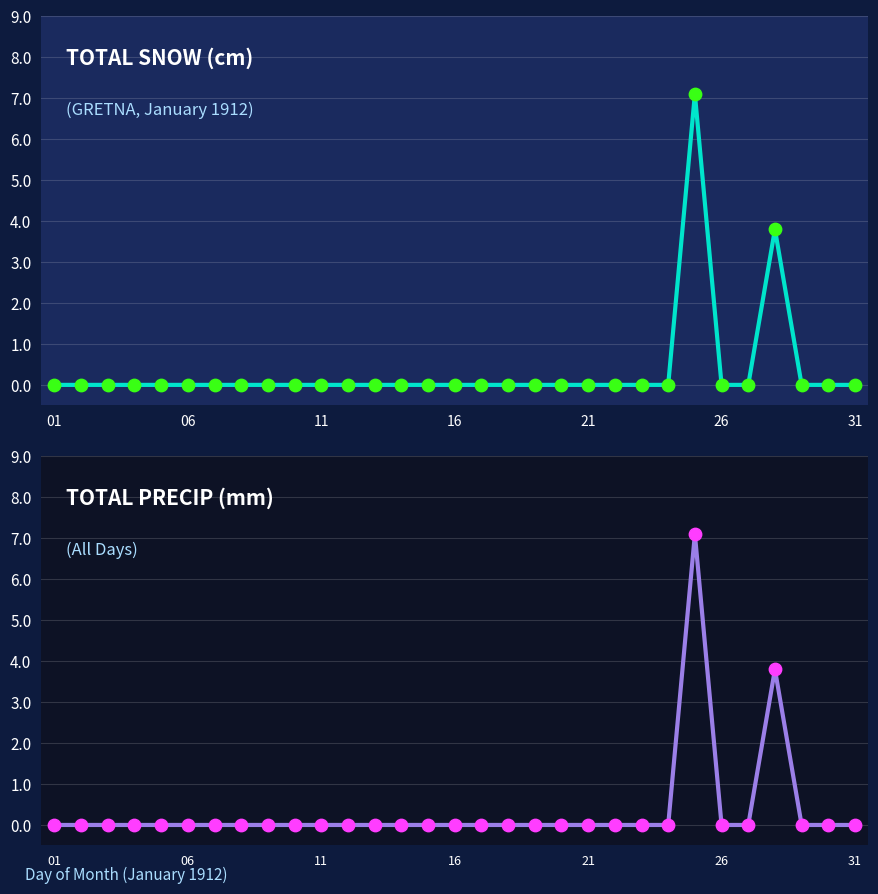

At how many categories does at least one series exceed 3?

2